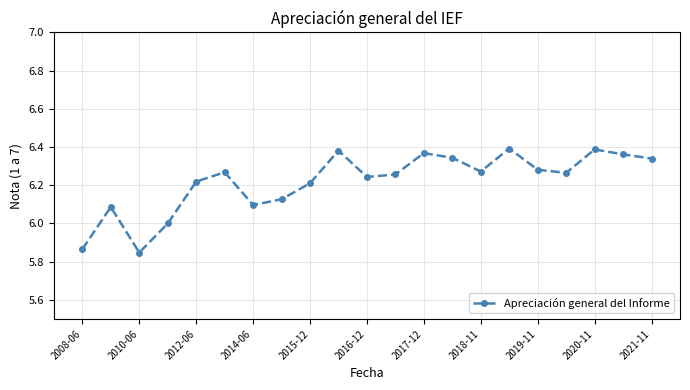

What is the difference between the second highest and minimum values?

0.5